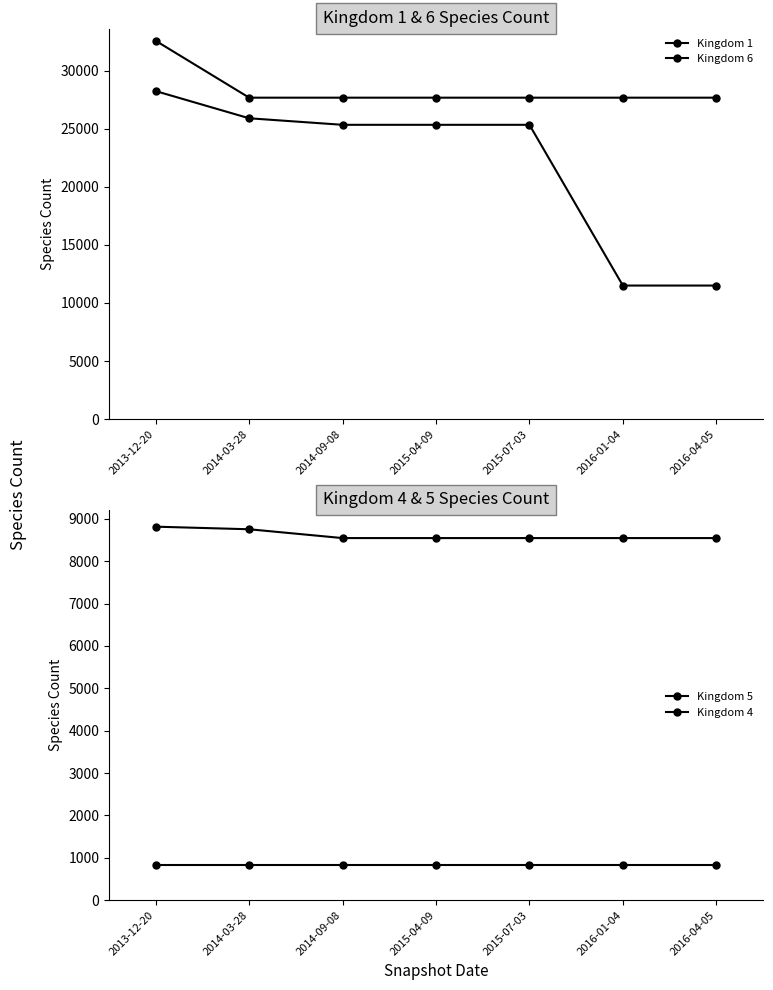

What is the maximum value shown in the chart?

32593